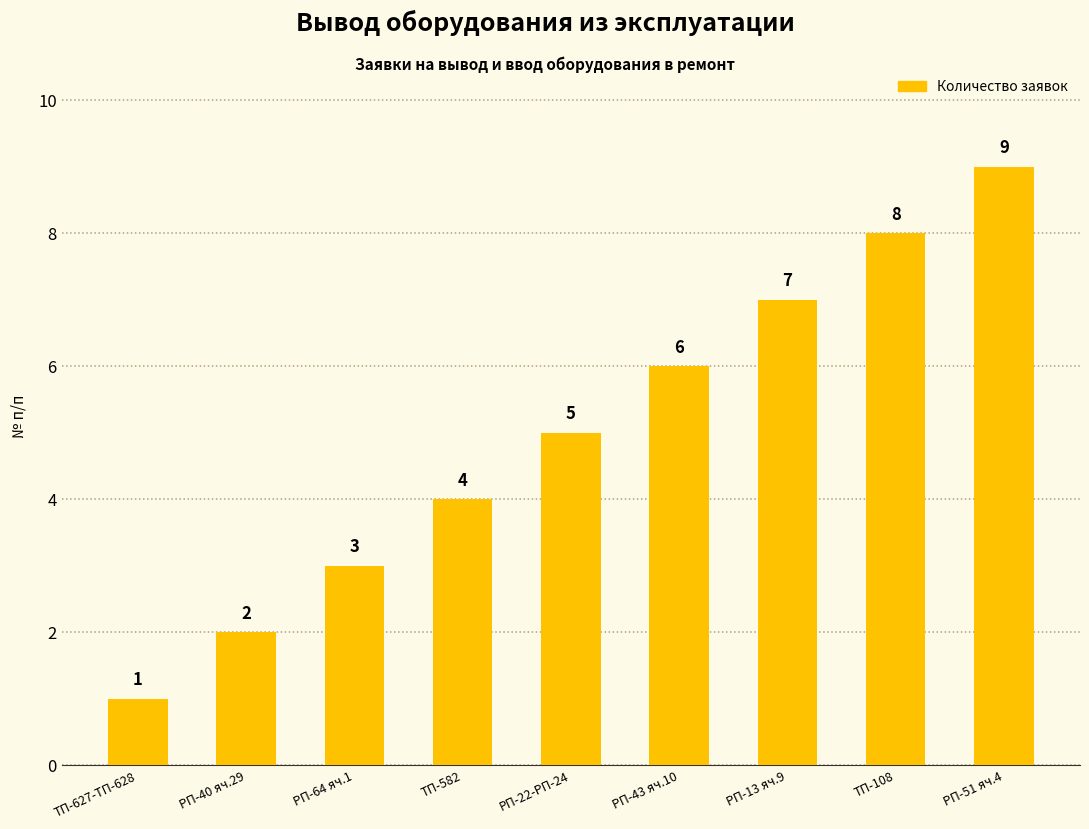

What is the change in value from ТП-627-ТП-628 to РП-64 яч.1?

+2